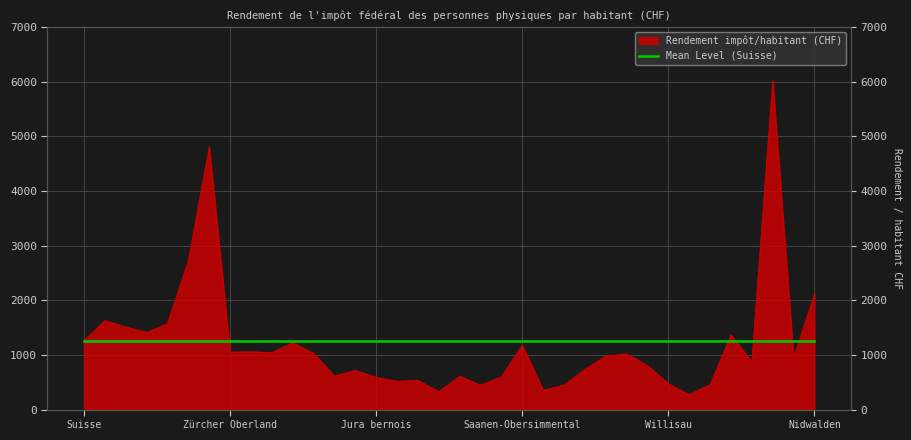

How many interior local valleys (lower than both neighbors) does the data have?

11